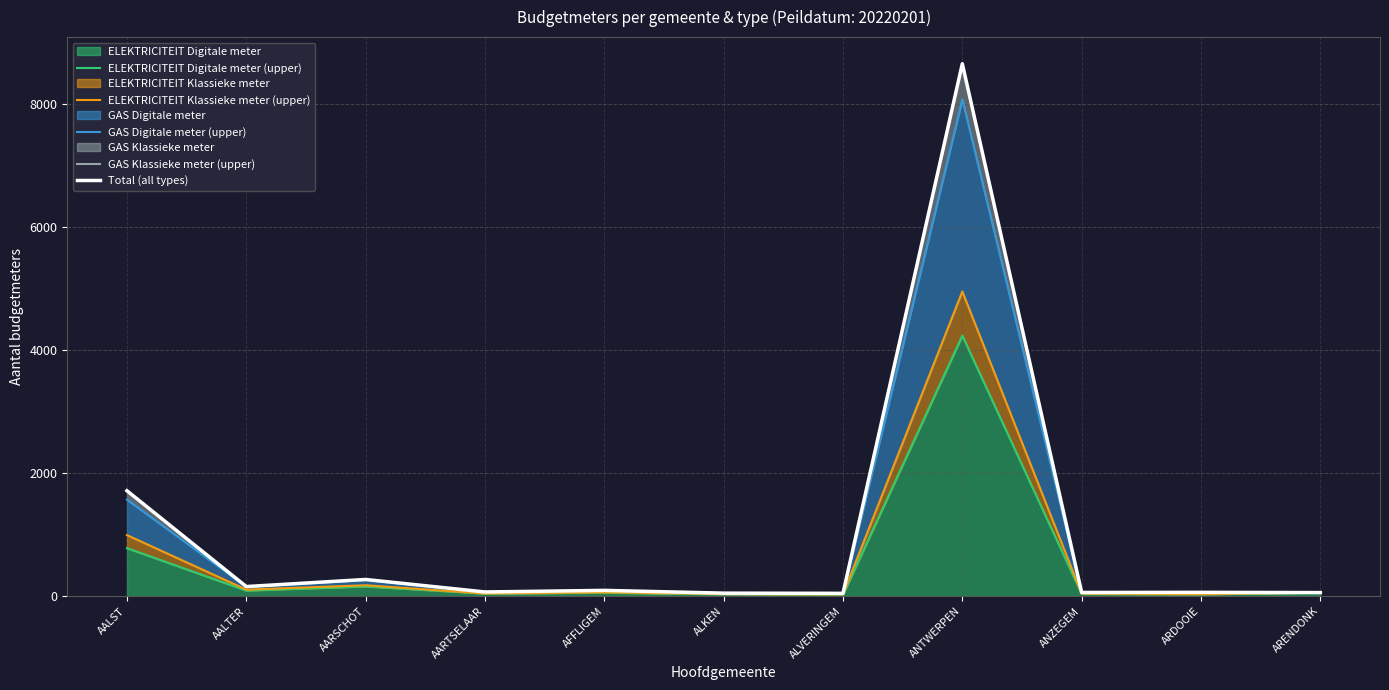

List the series in order of their peak value, lowest first.

ELEKTRICITEIT Digitale meter (upper), ELEKTRICITEIT Klassieke meter (upper), GAS Digitale meter (upper), GAS Klassieke meter (upper), Total (all types)